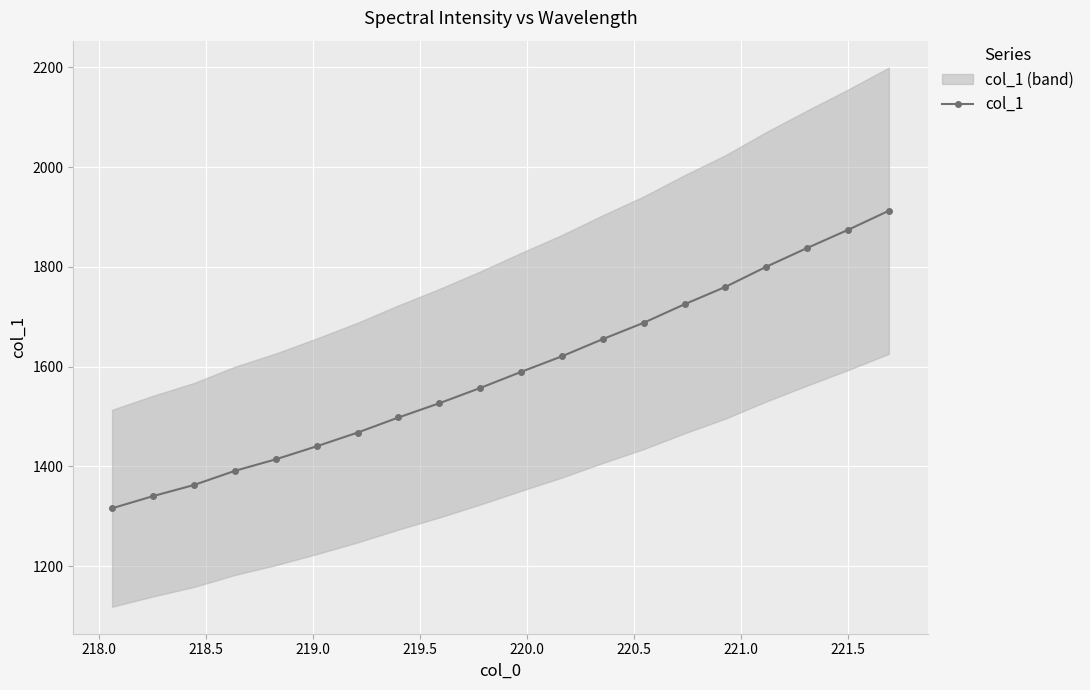

True or false: col_1 has more than 2 points higher than both neighbors.

False